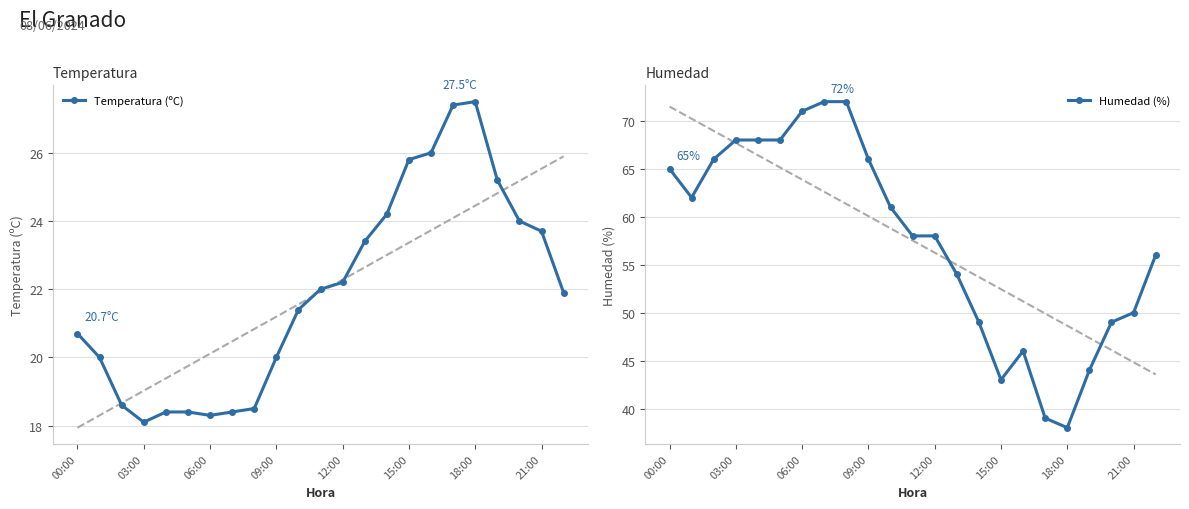

True or false: Humedad (%) has more than 1 interior local peaks.

False